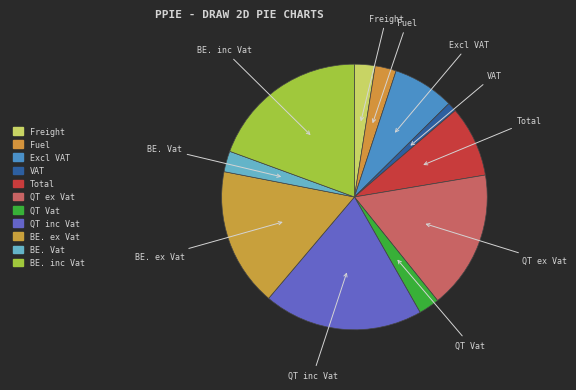

What is the smallest slice in the pie chart?

VAT